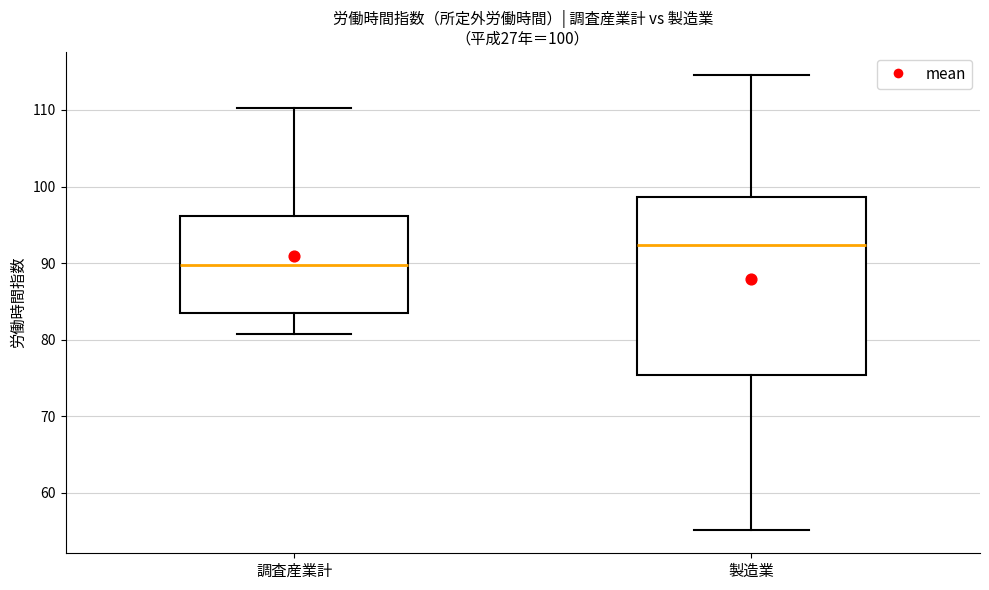

Which box has the lowest median line?

調査産業計